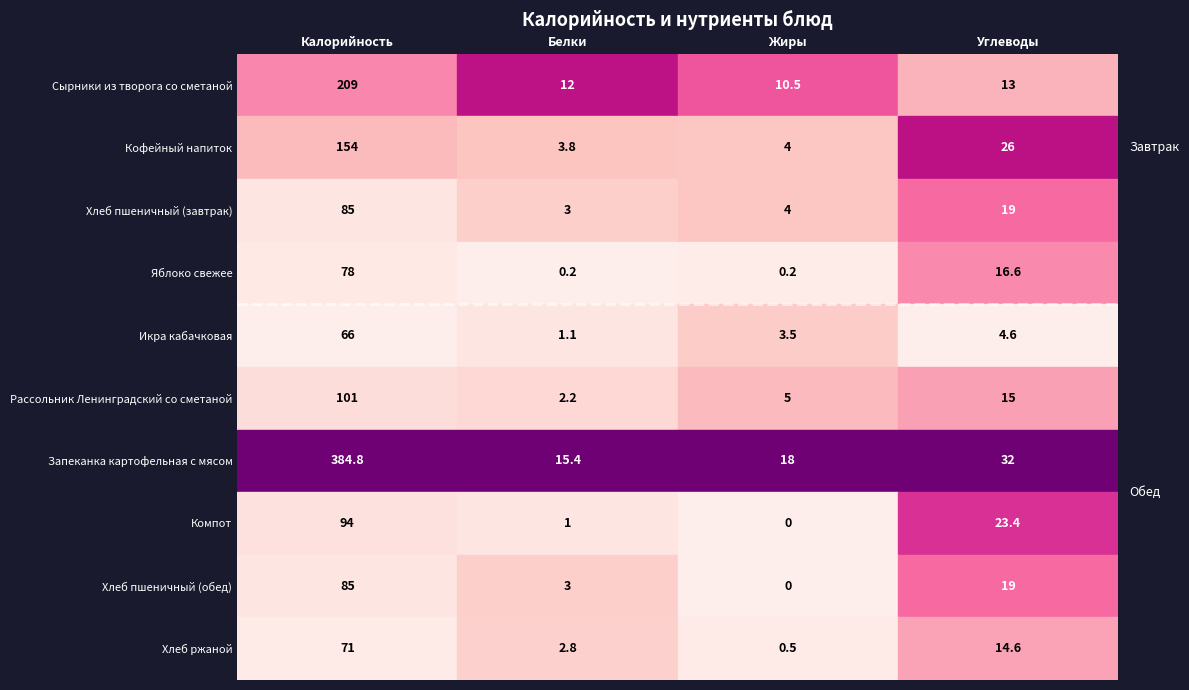

What is the difference between the second highest and minimum values in the Сырники из творога со сметаной series?

2.5